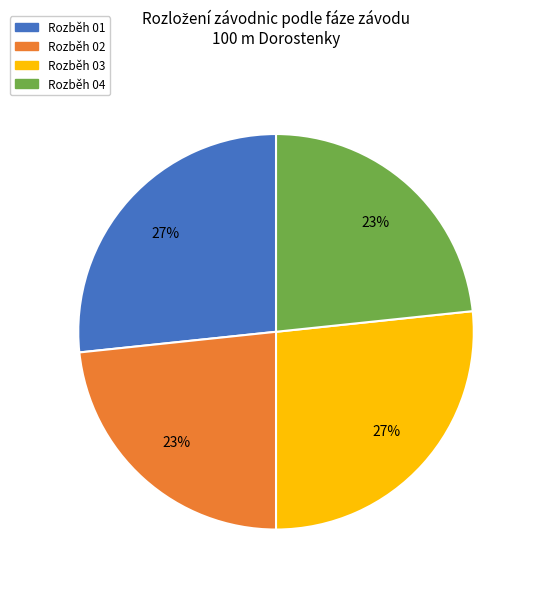

How many segments does this pie chart have?

4